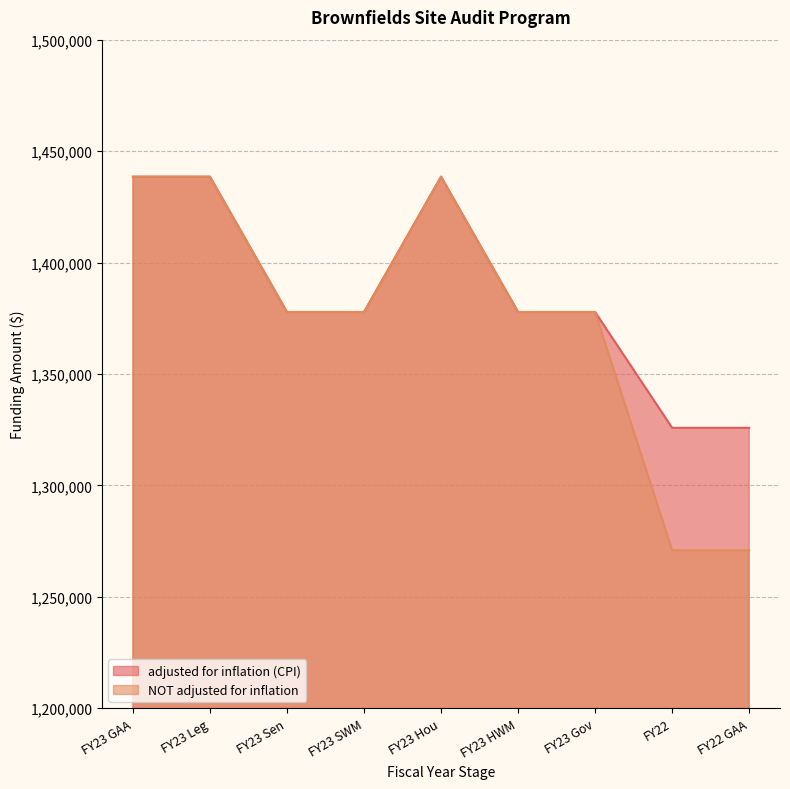

What is the sum of all NOT adjusted for inflation values?

12368380